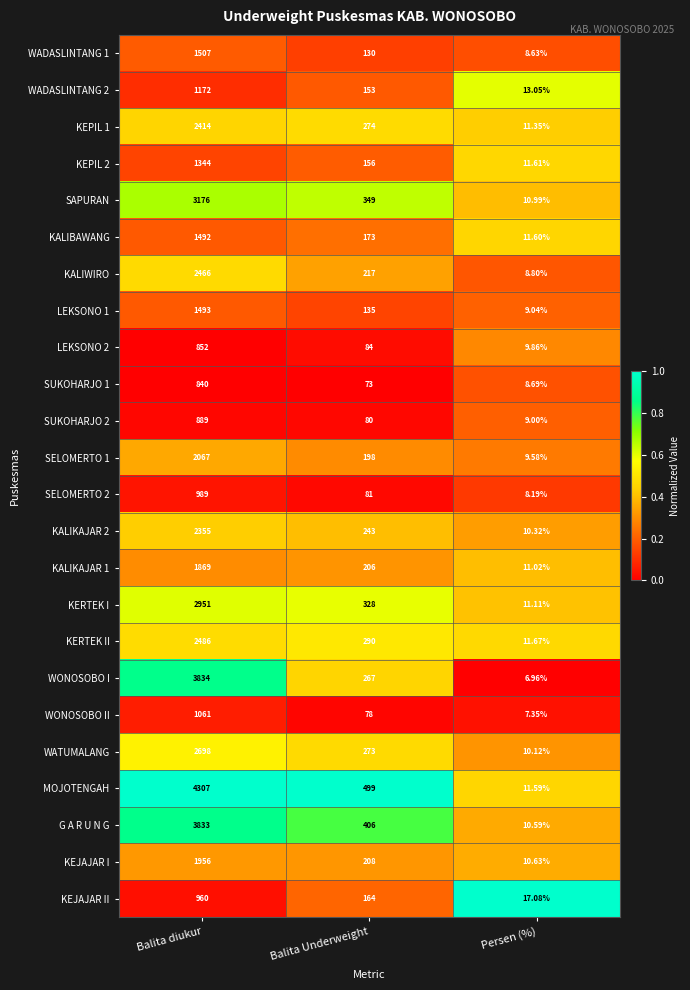

Where does the WATUMALANG series first go above 273?

Balita diukur